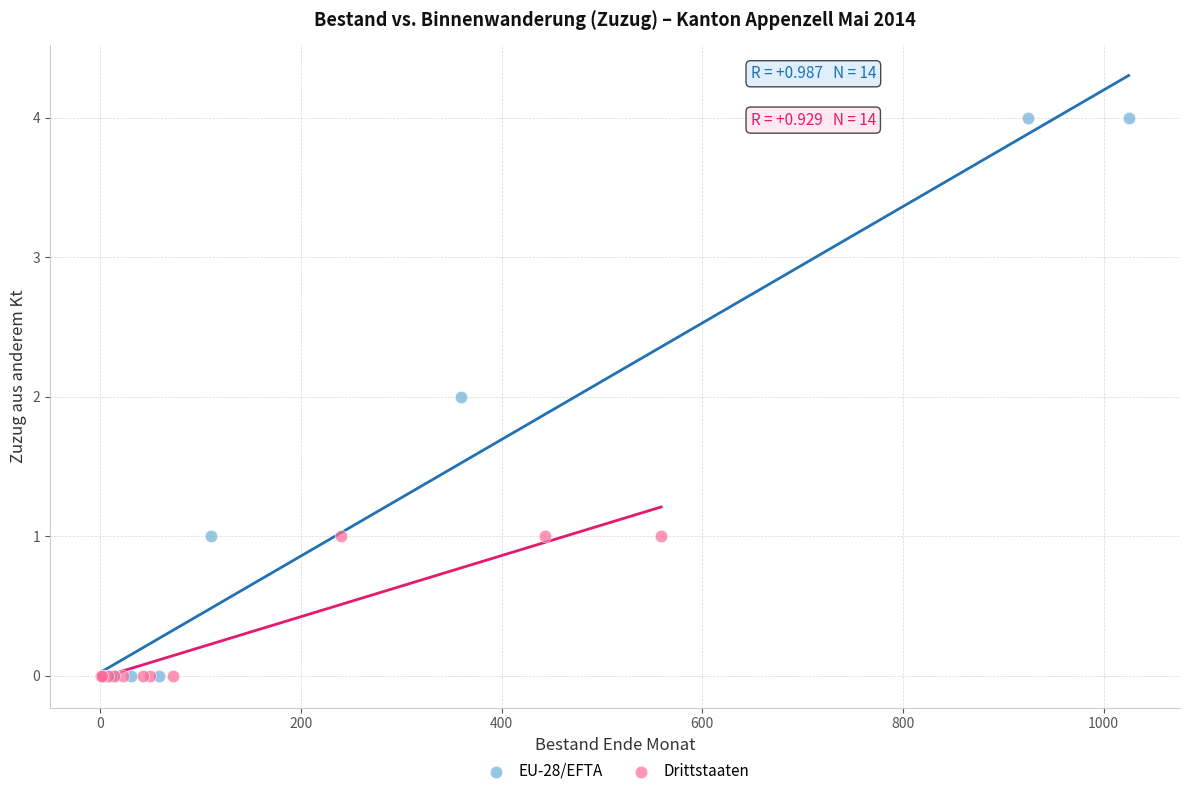

Which series contains the highest Y value?

EU-28/EFTA